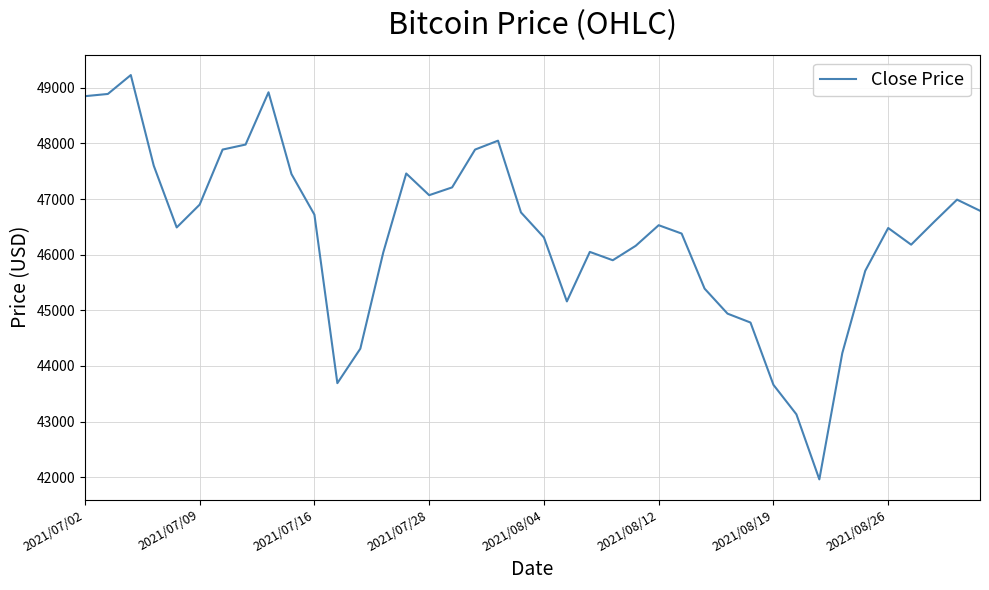

What is the minimum value shown in the chart?

41960